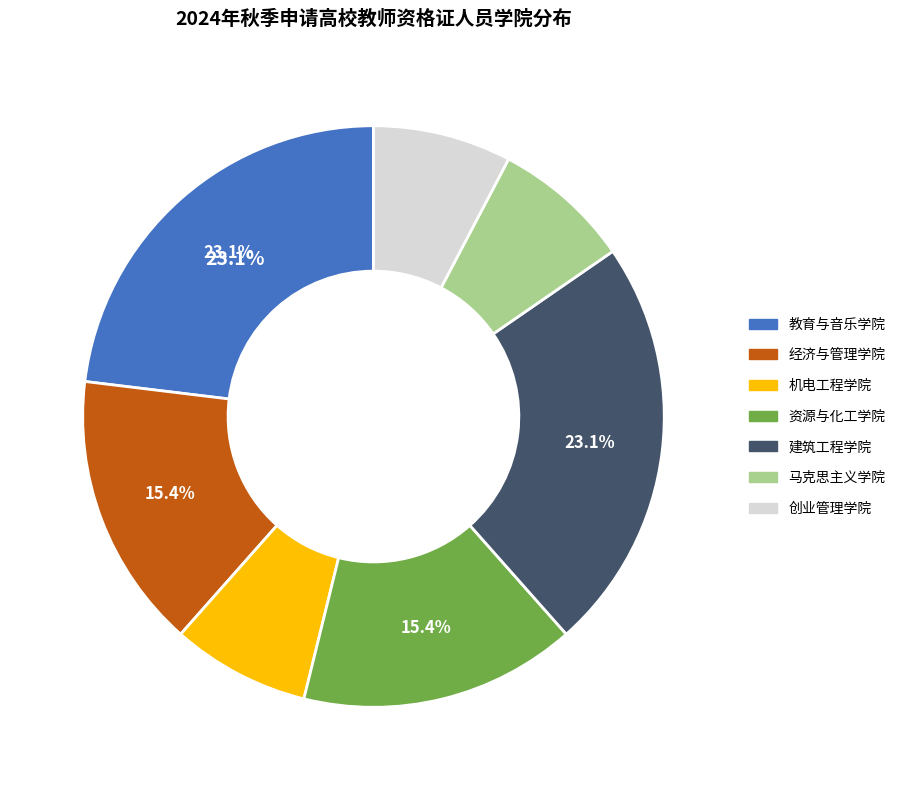

Combined, what portion of the pie is 教育与音乐学院 and 经济与管理学院?

38.5%